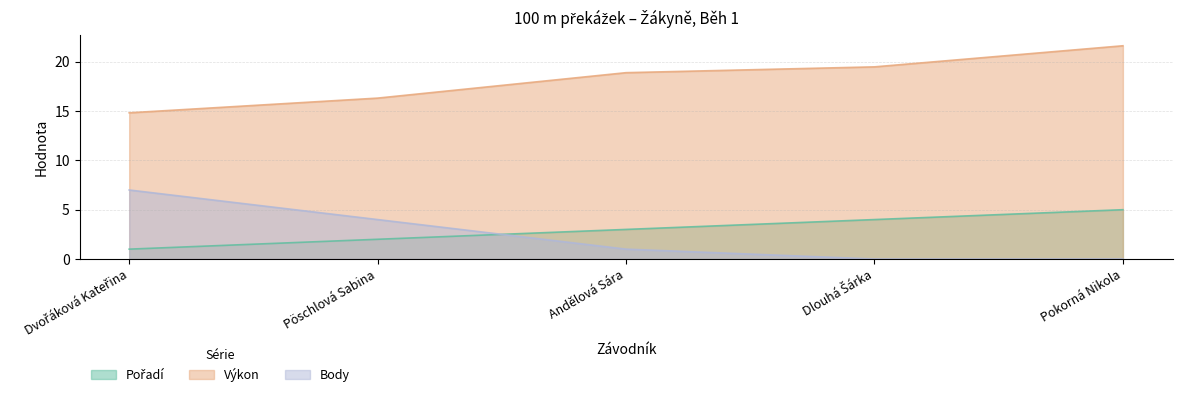

What is the lowest value of the Pořadí series?

1.0